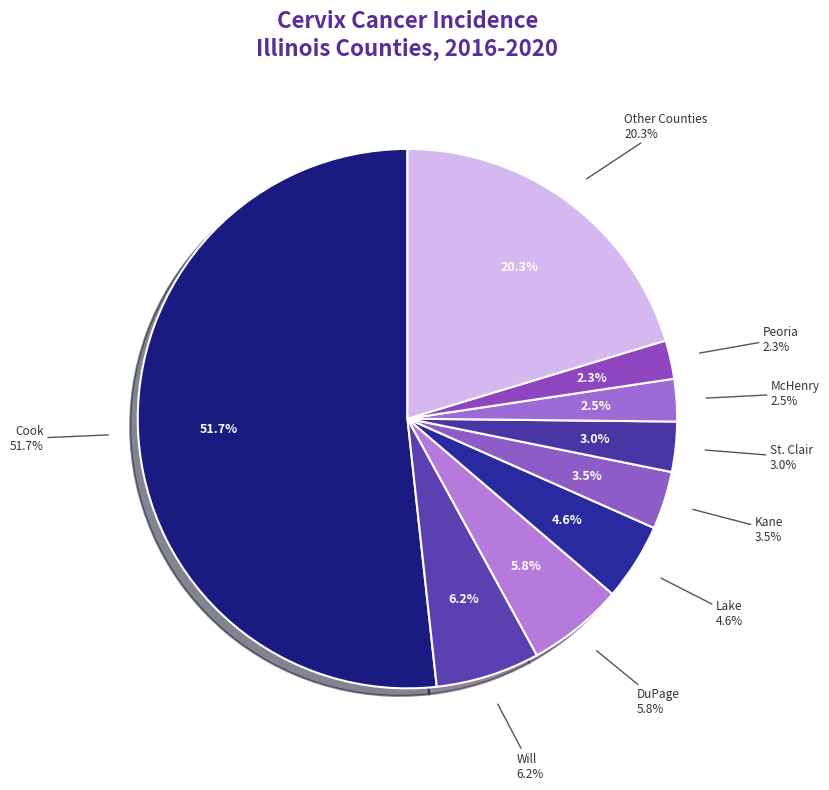

Which category has the biggest portion of the pie?

Cook County